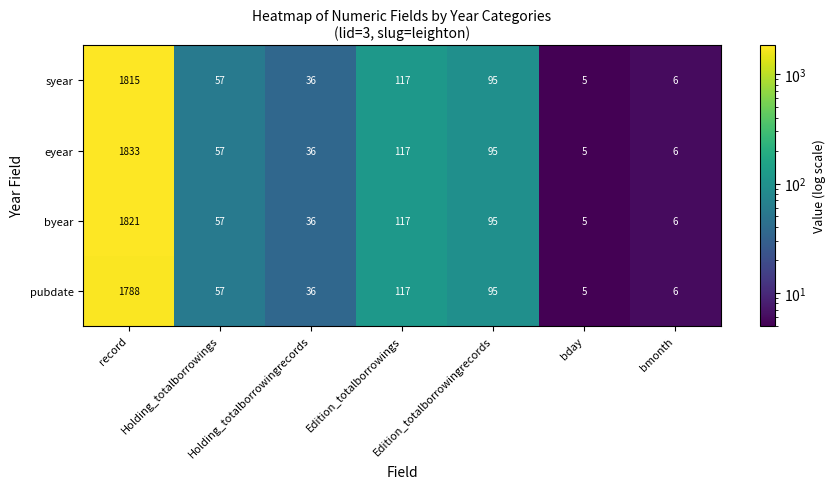

What is the average value of the byear series?

305